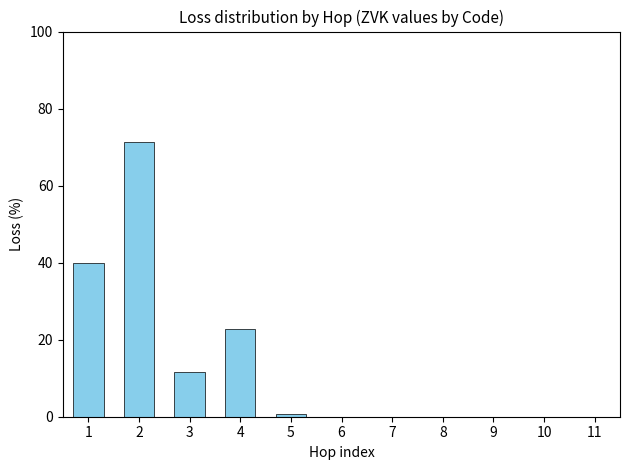

Count the number of categories in the chart.

11